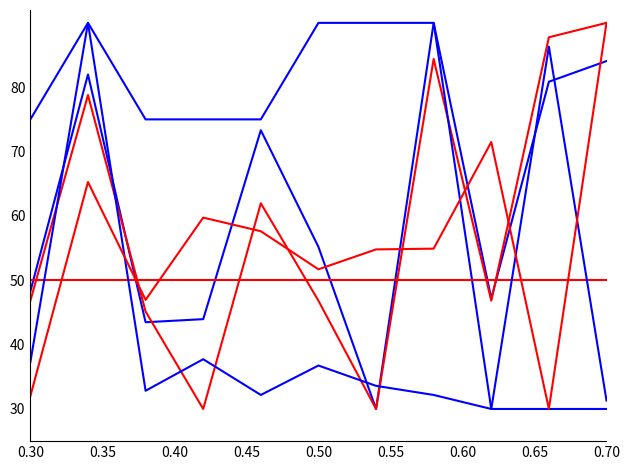

The SDS_P2 series shows 53.4 at 0.65. True or false?

False